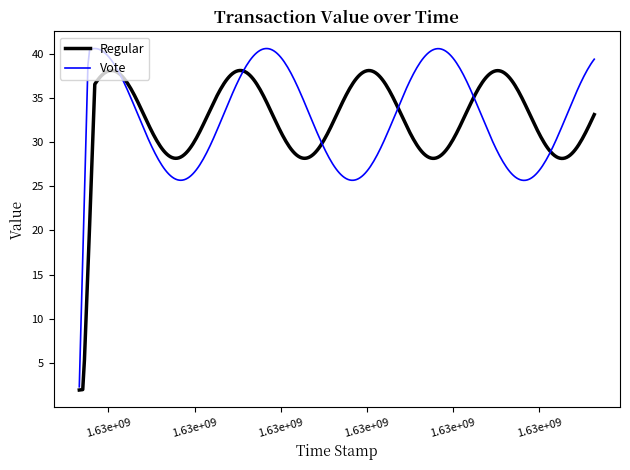

What is the highest value of the Vote series?

40.6